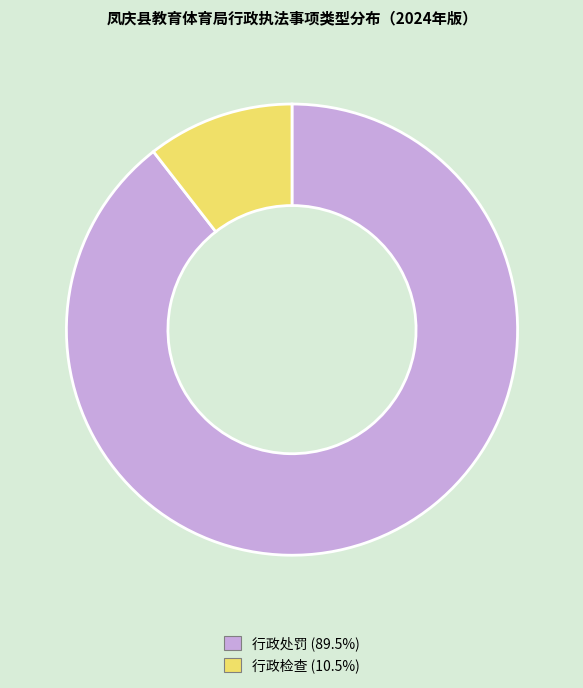

Do 行政检查 and 行政处罚 together represent more than half of the pie?

Yes